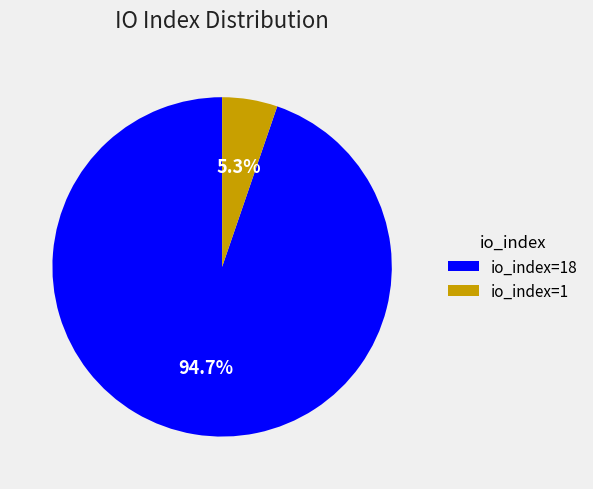

How many segments does this pie chart have?

2